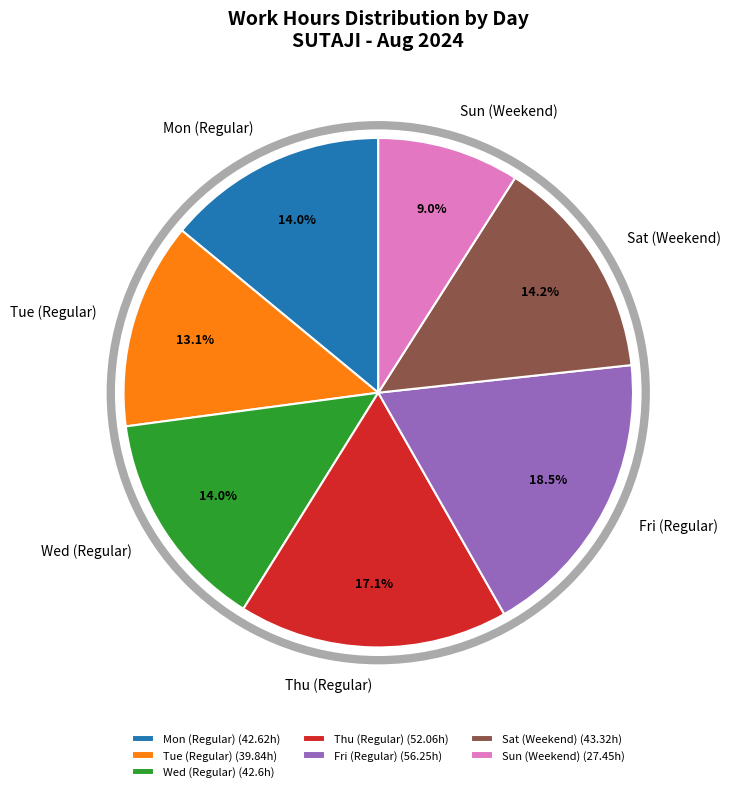

How many slices are in this pie chart?

7